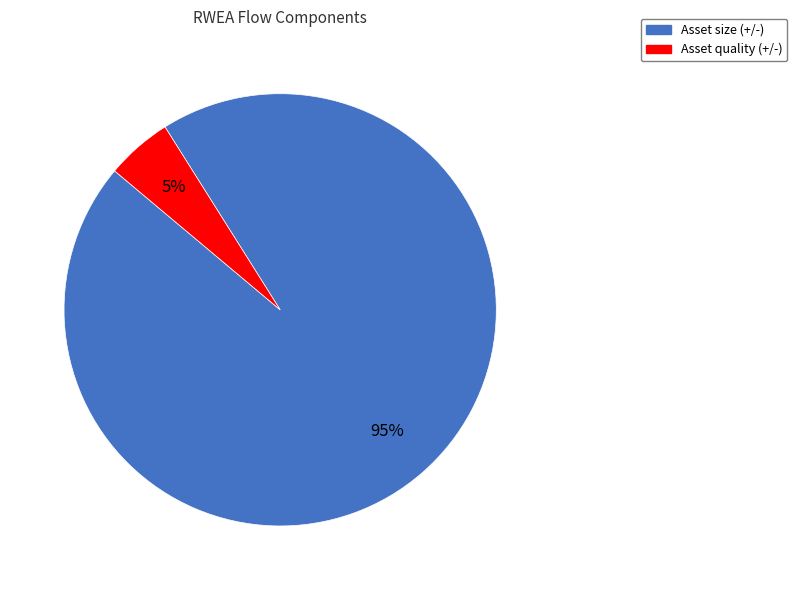

How many segments does this pie chart have?

2